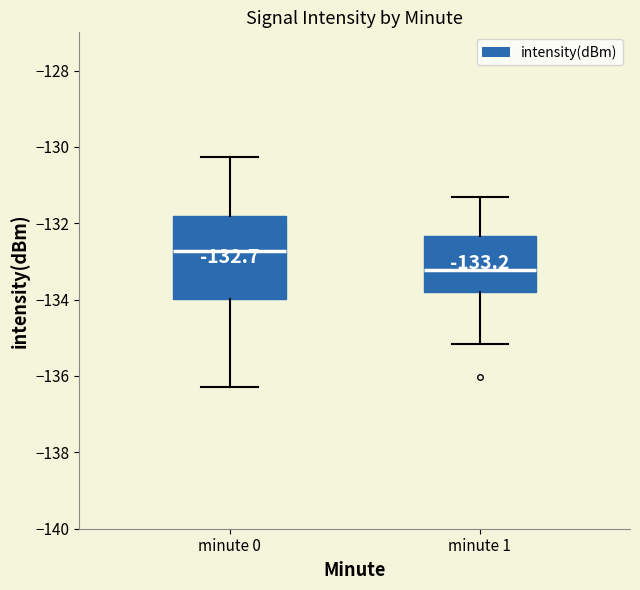

Which box is the tallest, from its lower edge to its upper edge?

minute 0